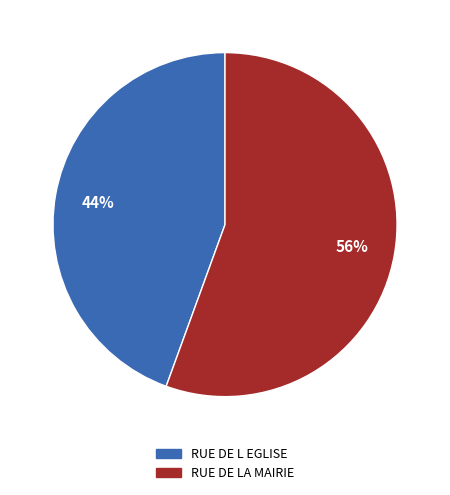

Do RUE DE L EGLISE and RUE DE LA MAIRIE together represent more than half of the pie?

Yes